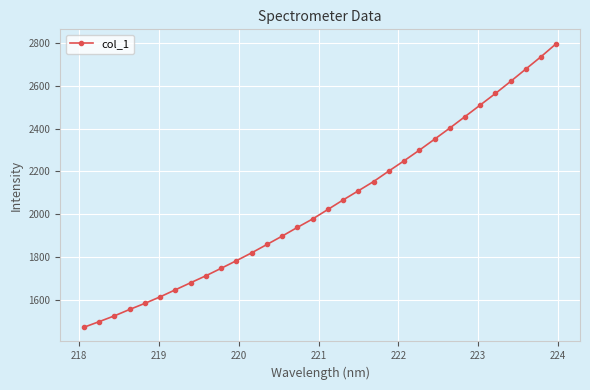

Reading left to right, list all the values displayed in this chart.

1471.5	1497.9	1524.9	1554.9	1583.4	1614.0	1646.9	1679.9	1712.4	1747.3	1782.9	1819.7	1858.7	1897.9	1938.7	1978.0	2022.4	2067.0	2109.7	2153.1	2202.2	2250.0	2299.5	2350.9	2402.9	2456.6	2510.7	2564.9	2621.5	2679.4	2737.2	2798.3